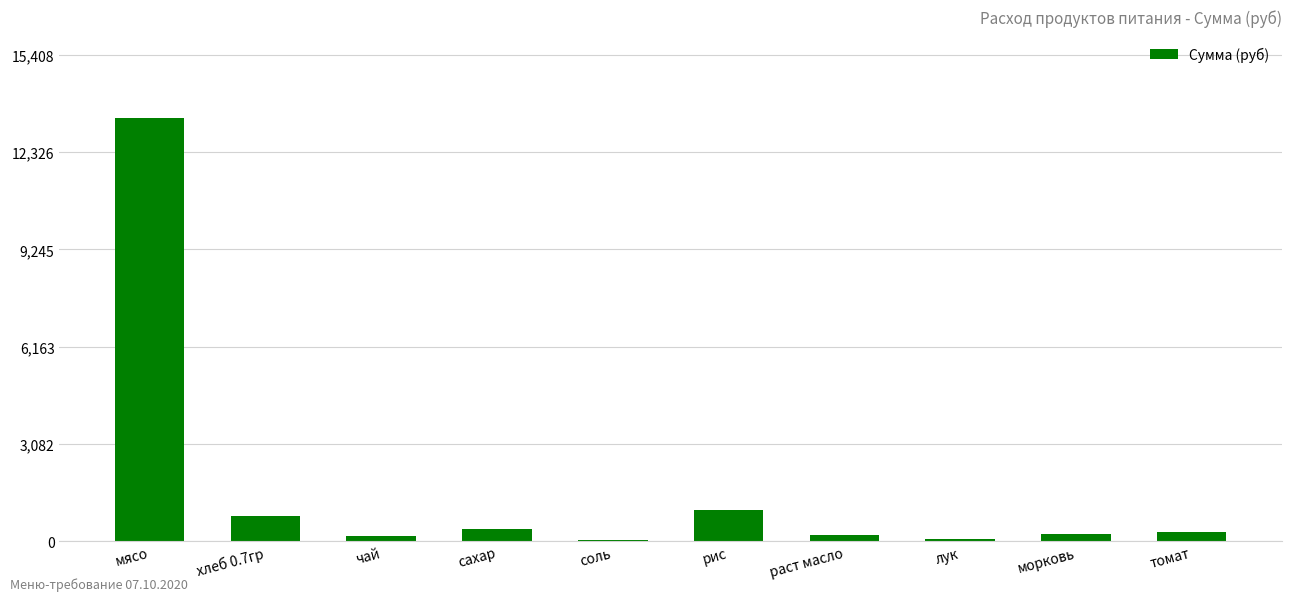

What is the change in value from хлеб 0.7гр to сахар?

-412.6